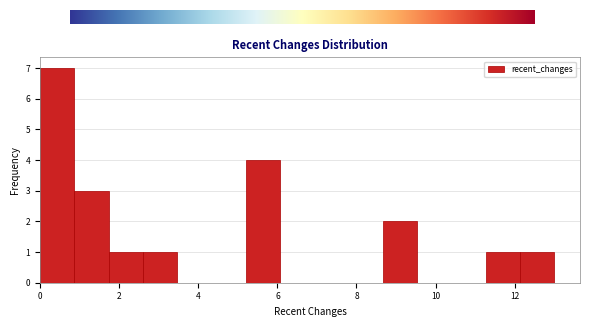

Over which range of the x-axis is the bar tallest?

0.0 to 0.8